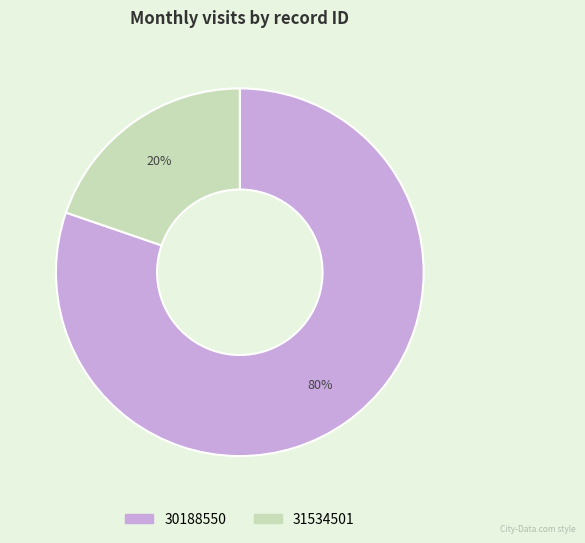

Between 31534501 and 30188550, which is larger?

30188550